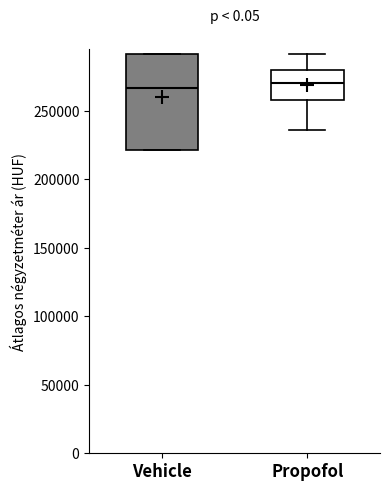

Reading left to right, read every box against the y-axis: the position of its median line, the range the box covers, and the ends of its whiskers. The values are not printed on the chart, so give them approximately, as read against the axis.

Vehicle: median 265000, box 220000 to 290000, whiskers 220000 to 290000
Propofol: median 270000, box 260000 to 280000, whiskers 235000 to 290000